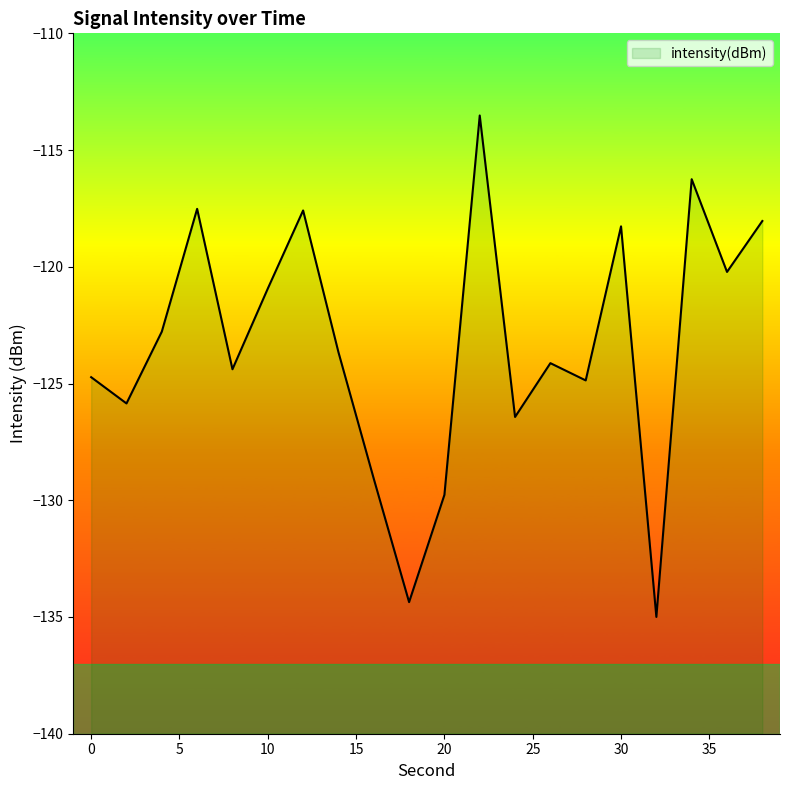

Which label corresponds to the smallest value in the chart?

32